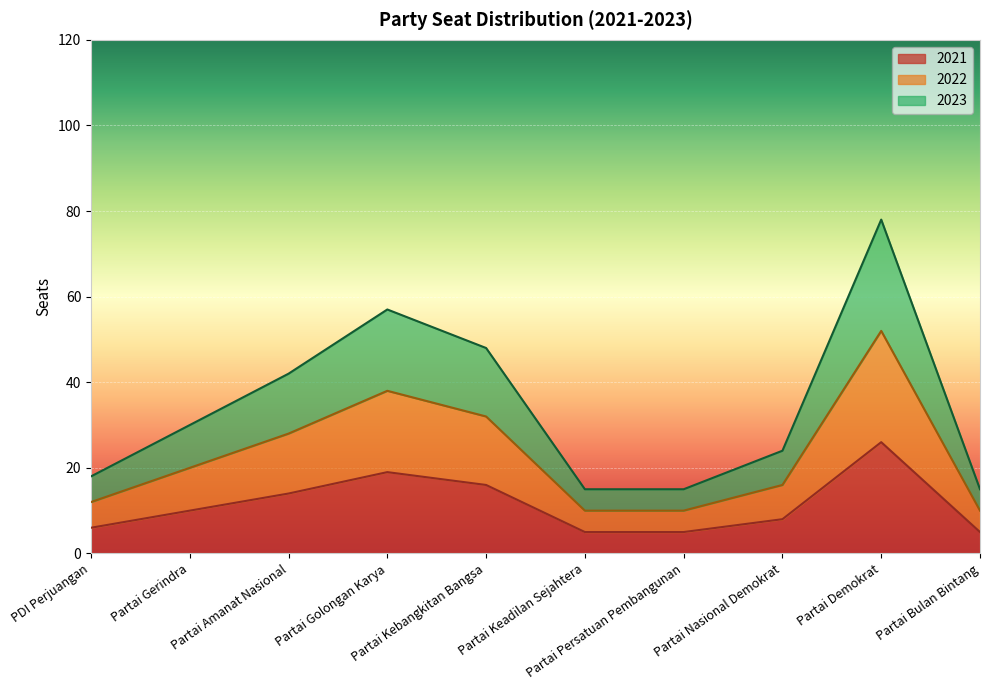

List the series in order of their peak value, lowest first.

2021, 2022, 2023